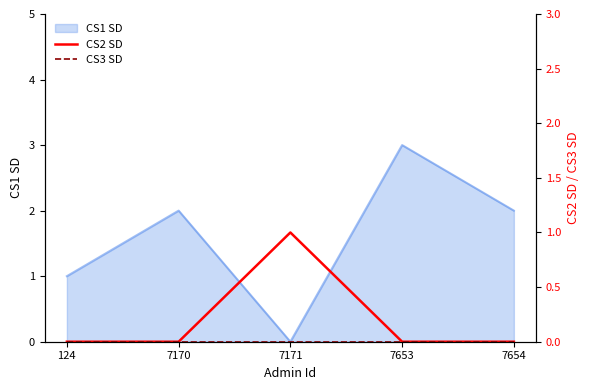

True or false: CS3 SD and CS2 SD cross at least once.

False